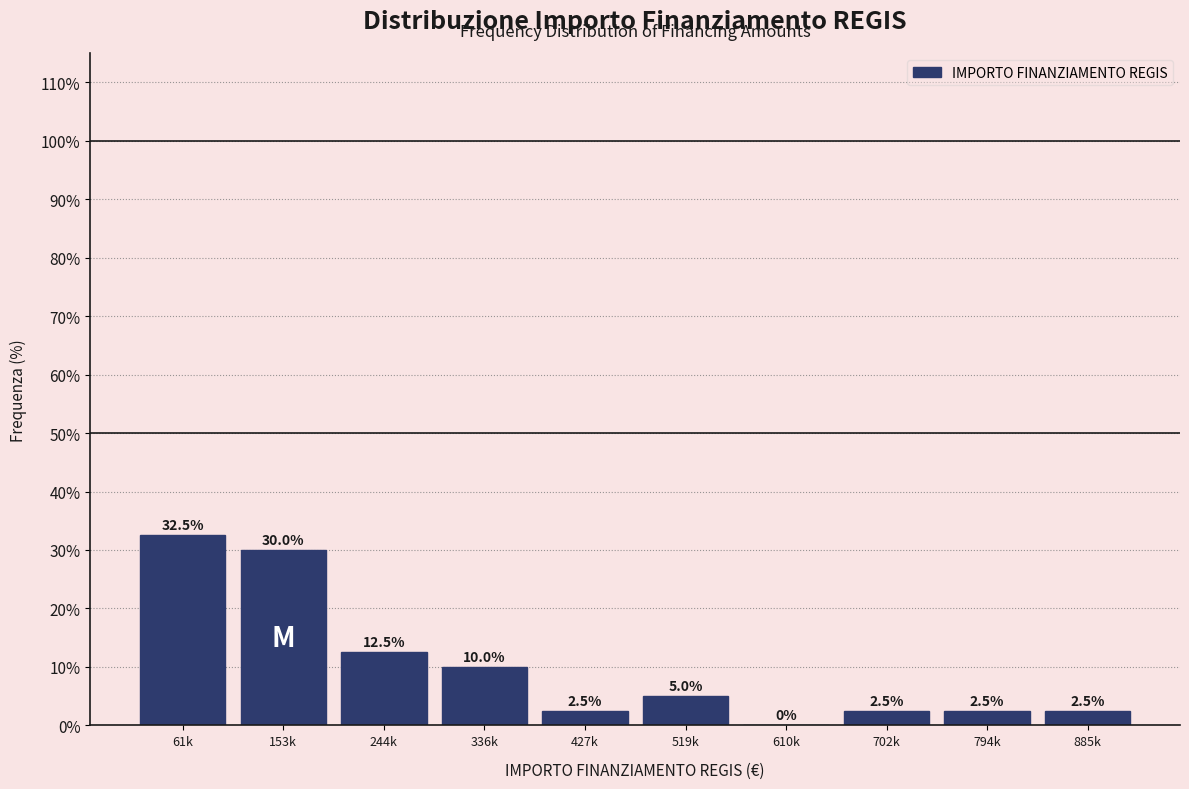

Reading right to left, list all the values displayed in this chart.

885k=2.5	794k=2.5	702k=2.5	610k=0.0	519k=5.0	427k=2.5	336k=10.0	244k=12.5	153k=30.0	61k=32.5